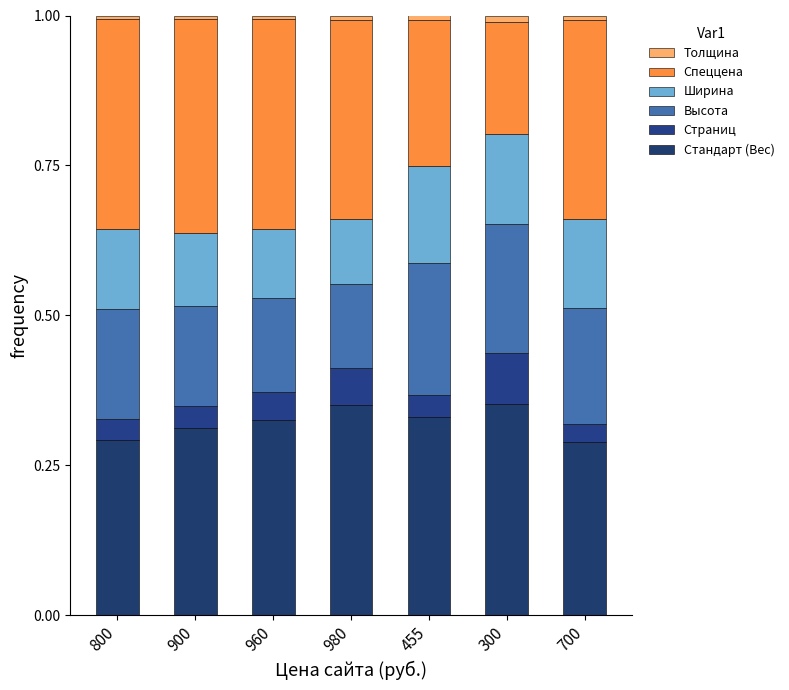

Count the number of data series in this chart.

6